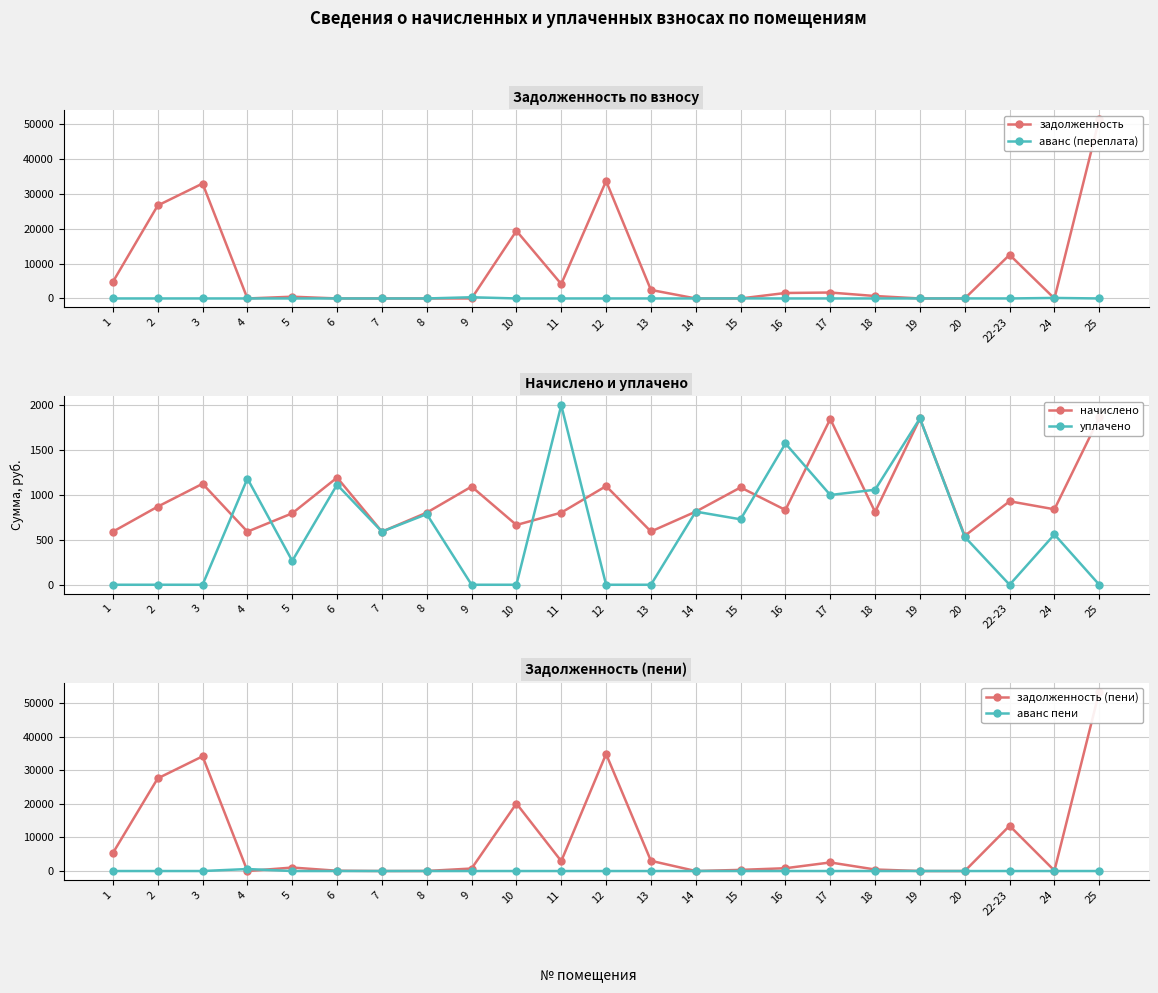

What position from the left is 20?

20